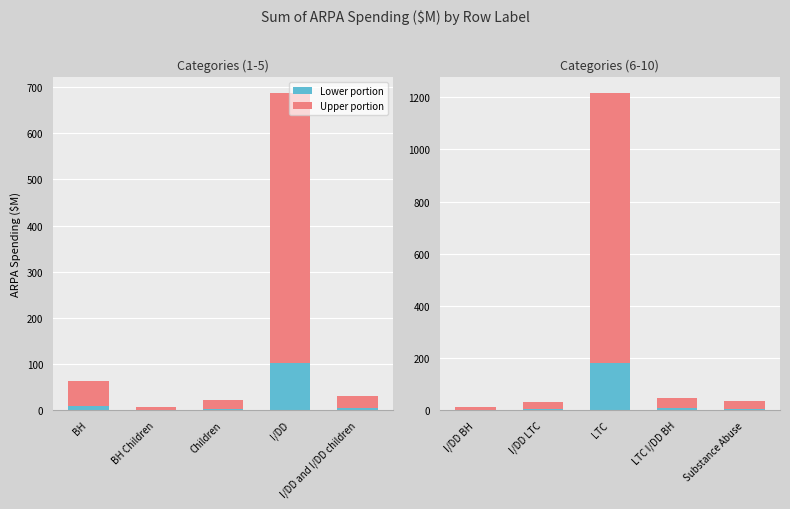

What is the difference between the maximum and second lowest values in the Lower portion series?

177.8